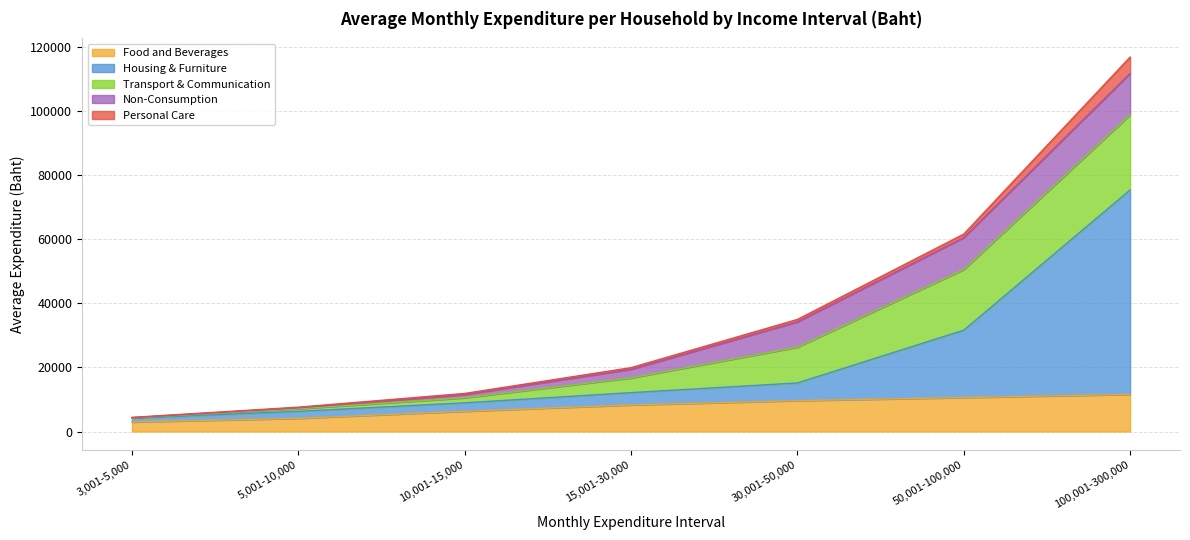

Which series has the largest range (max minus min)?

Housing & Furniture